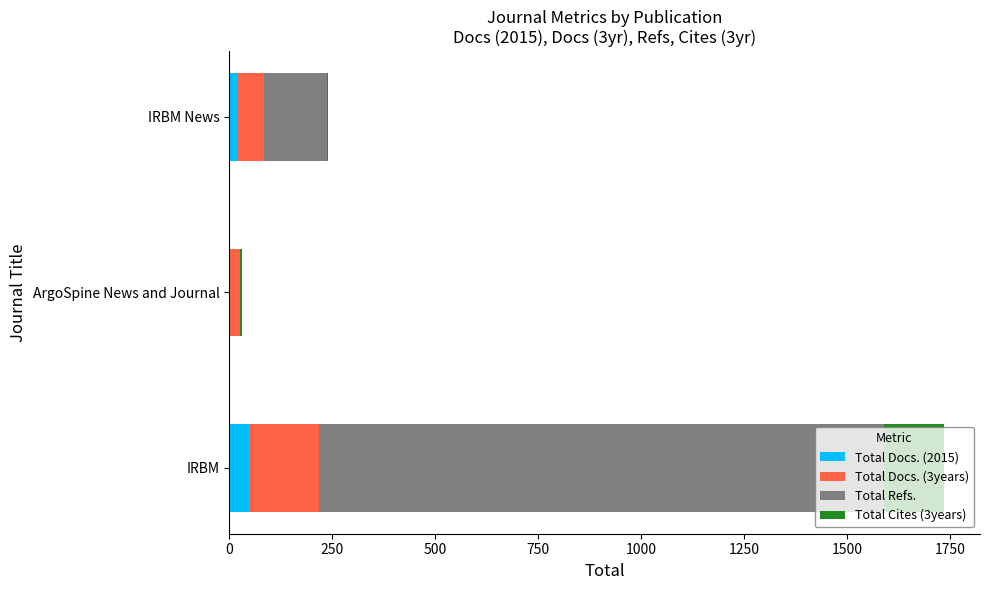

What is the total value across all series at IRBM?

1735